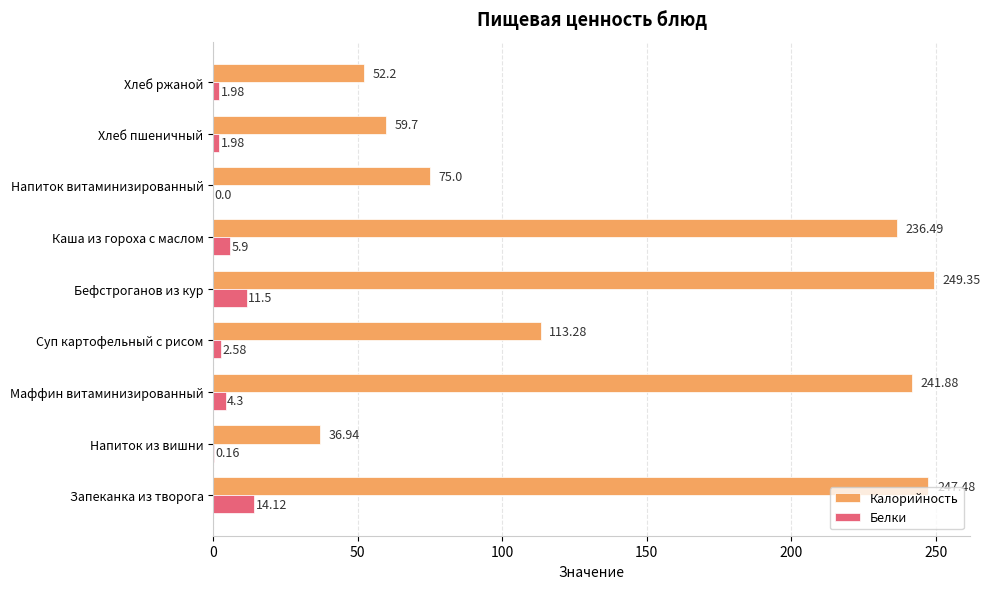

Which series changed the most between Суп картофельный с рисом and Напиток витаминизированный?

Калорийность